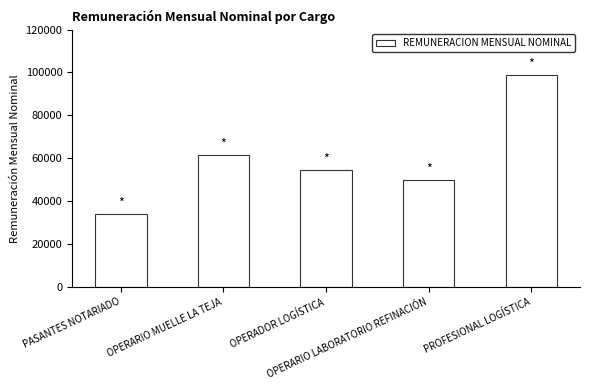

Approximately how many times larger is the value at OPERADOR LOGÍSTICA compared to PASANTES NOTARIADO?

1.6